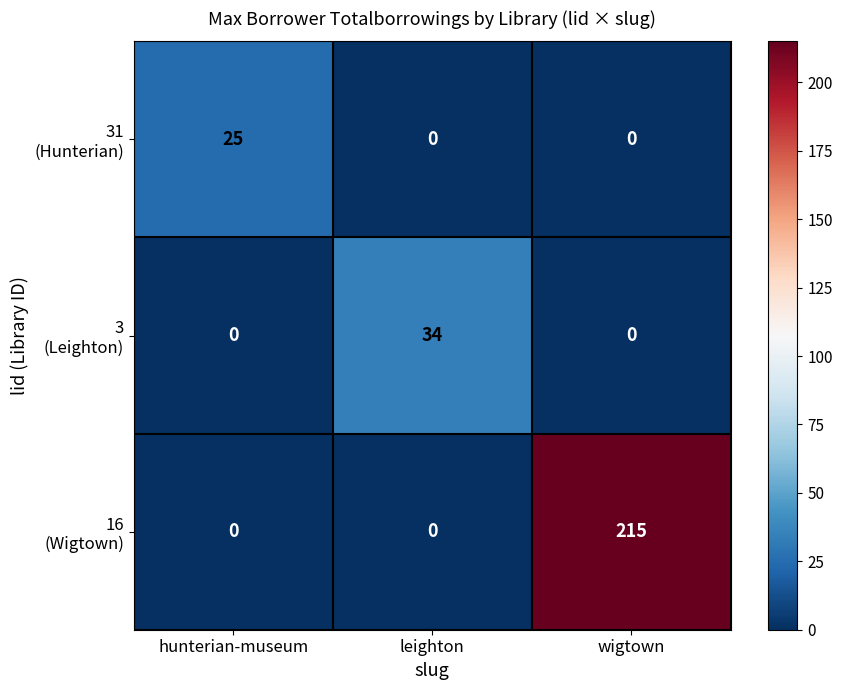

What is the total value across all series at wigtown?

215